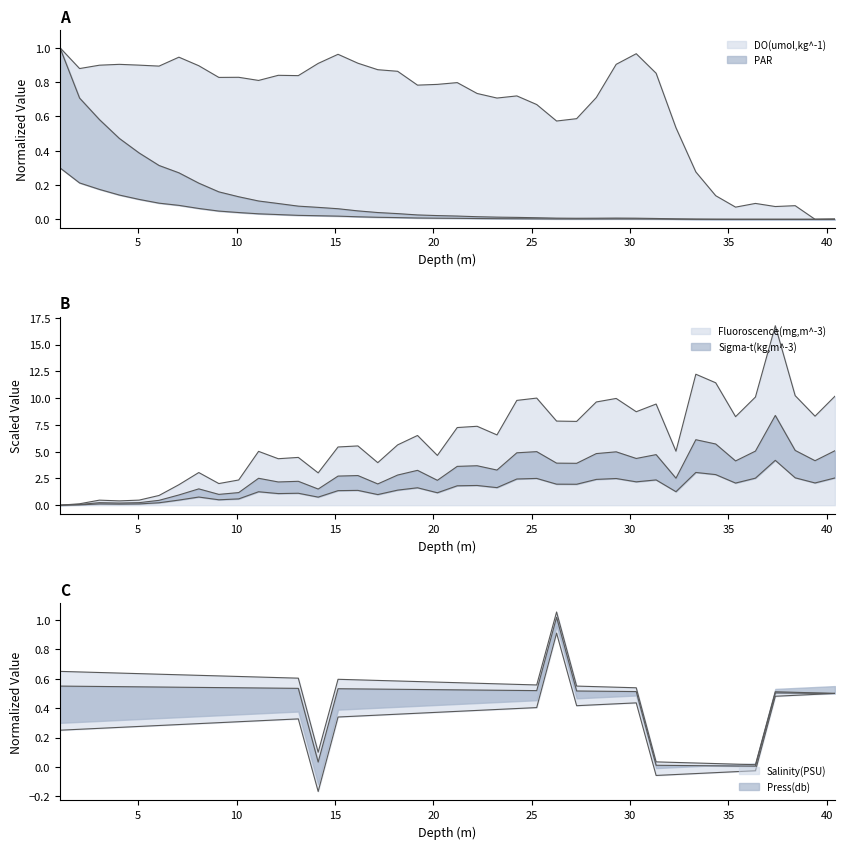

What is the difference between the DO(umol,kg^-1) values at 18.19 and 20.21?

0.1